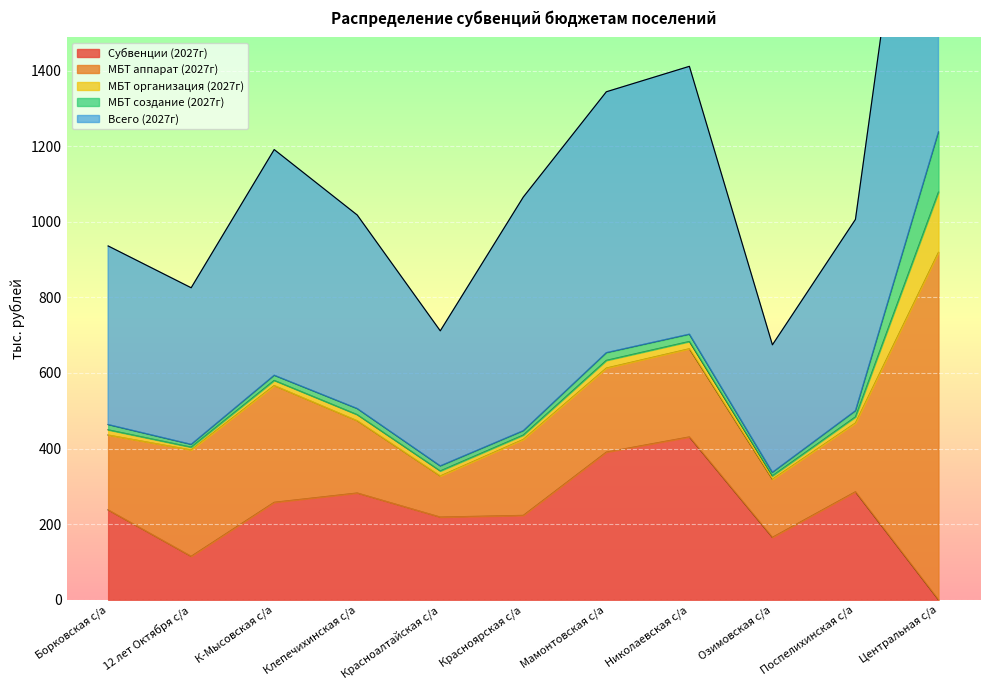

What is the difference between the Субвенции (2027г) values at Центральная с/а and Красноалтайская с/а?

218.8